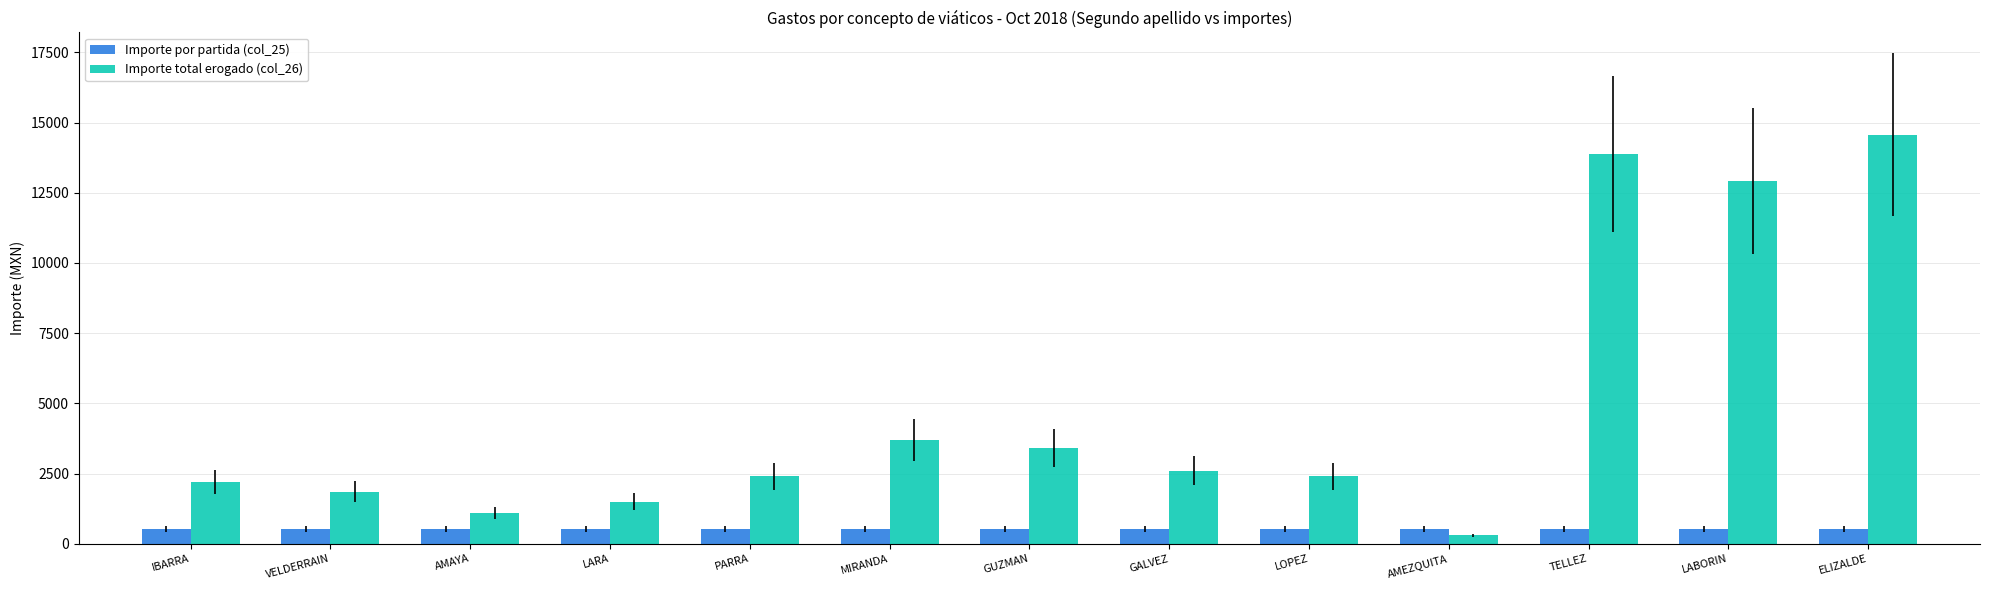

Which label corresponds to the smallest value in the chart?

AMEZQUITA